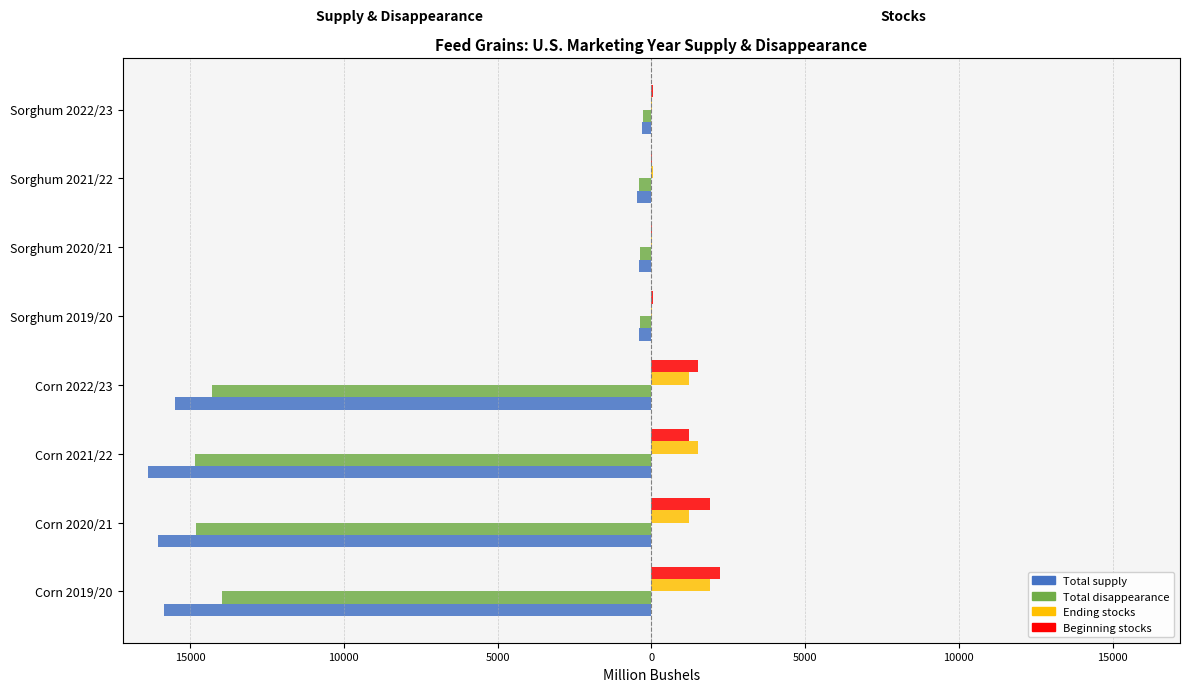

Which series has the widest spread of values?

Total supply